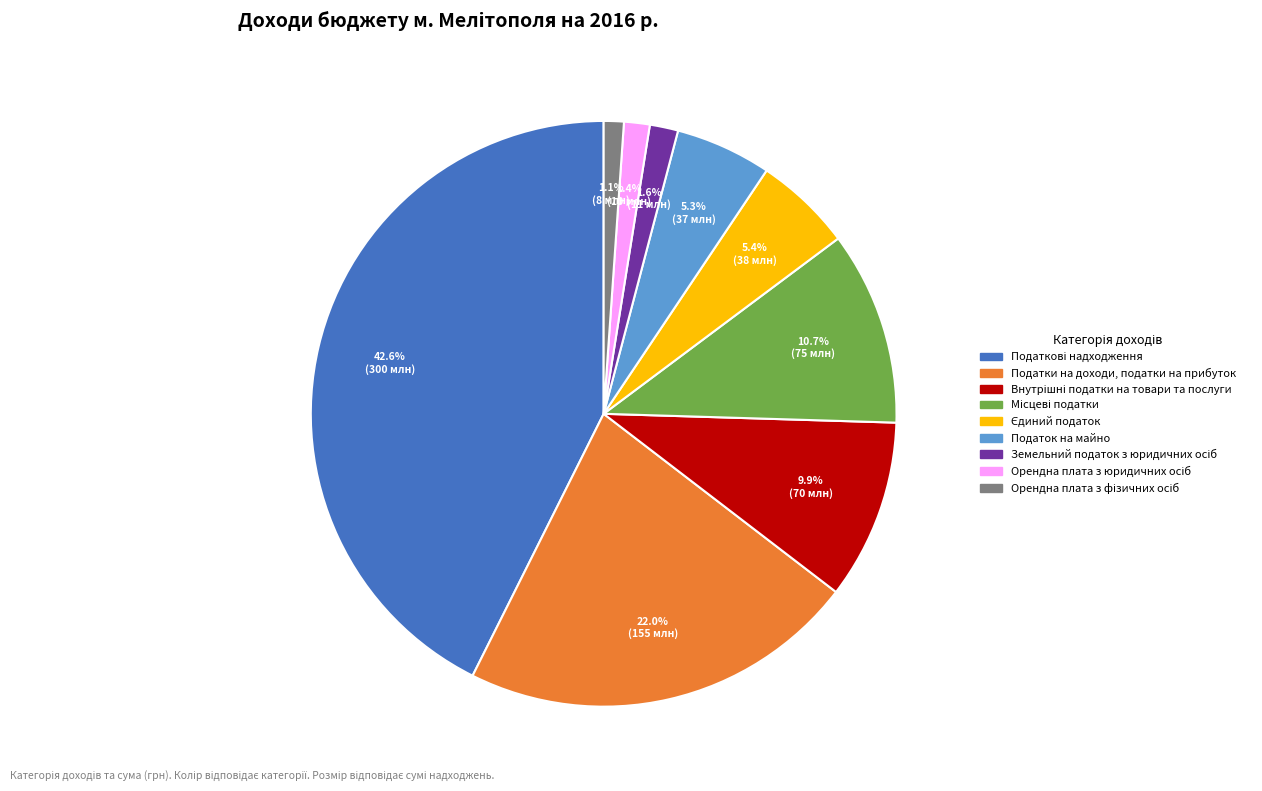

Between Податки на доходи, податки на прибуток and Податок на майно, which is larger?

Податки на доходи, податки на прибуток